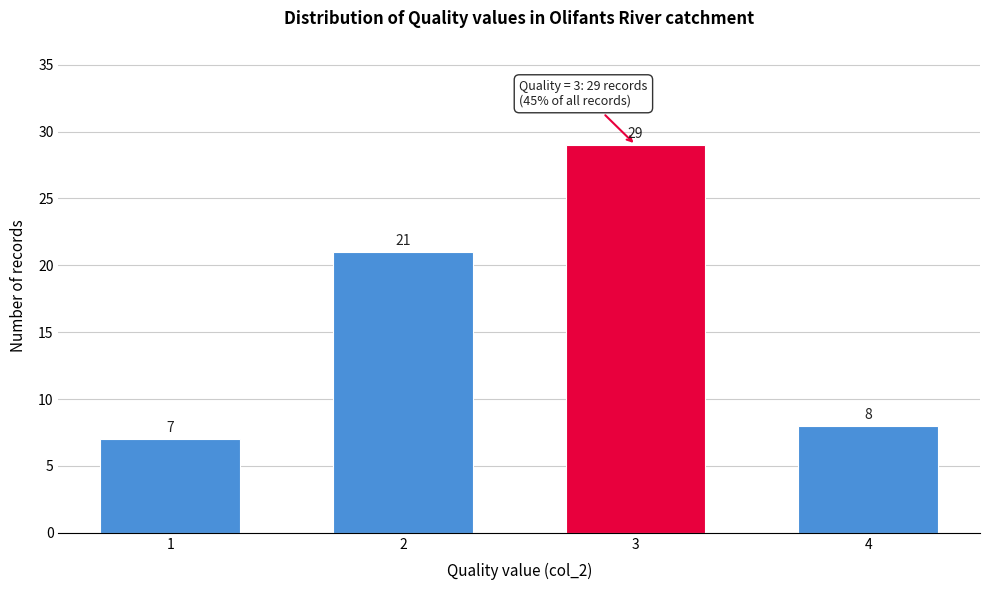

Reading left to right, list all the values displayed in this chart.

7	21	29	8